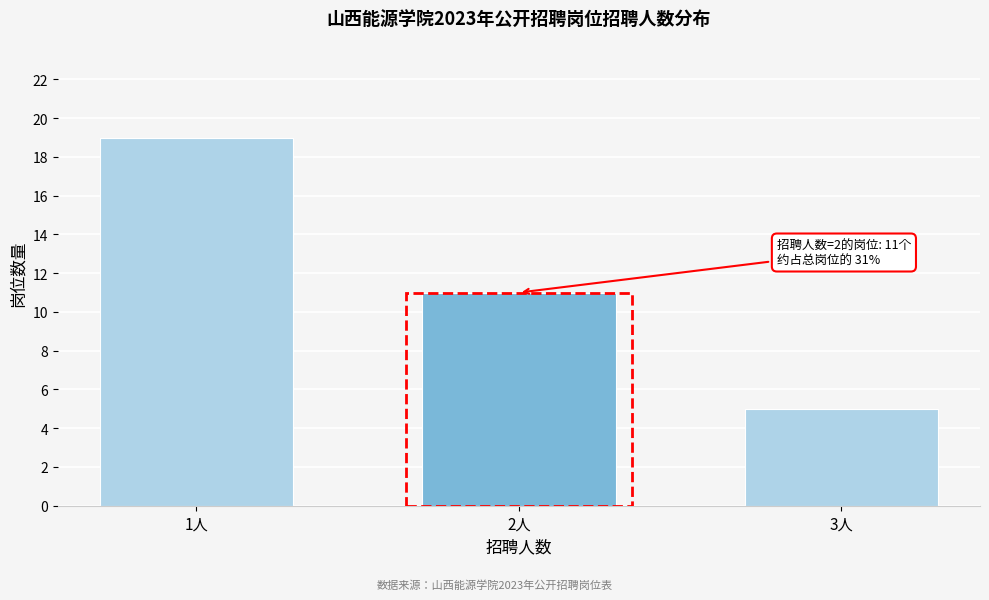

Reading left to right, transcribe all the data shown in this chart.

19	11	5